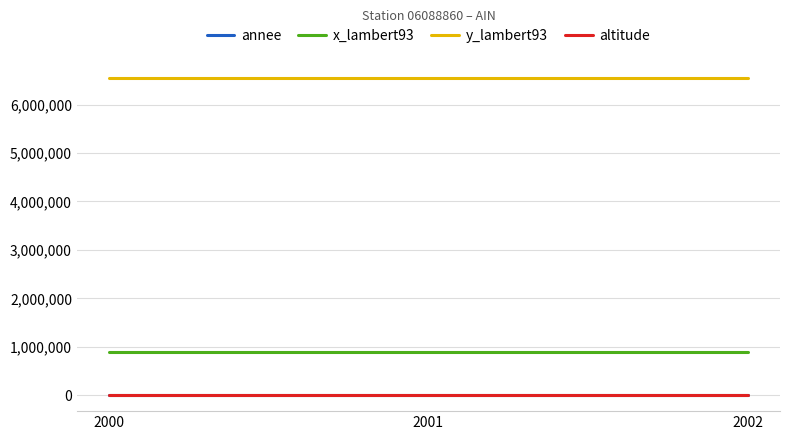

What is the approximate value of x_lambert93 at 2001?

884237